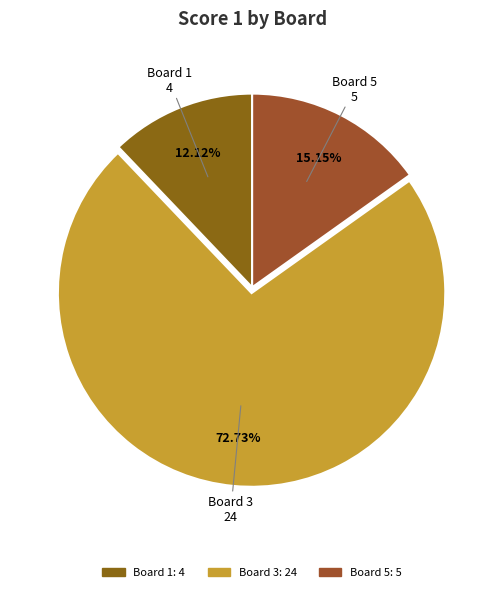

Count the number of slices in the pie.

3